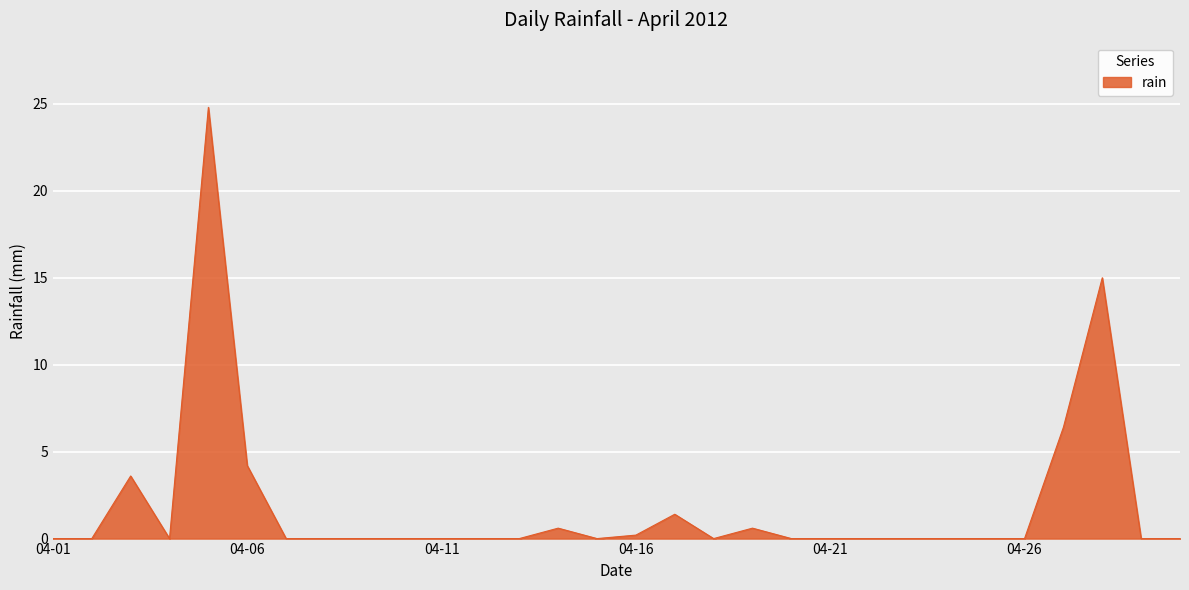

What is the greatest value displayed?

24.8